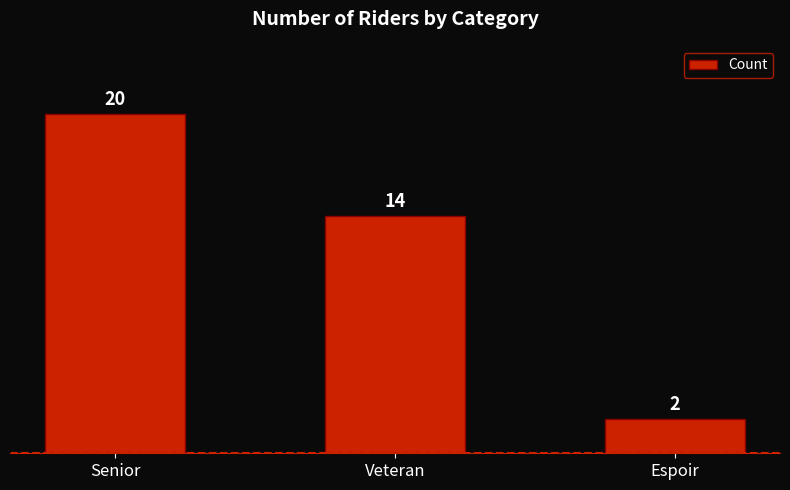

Where is the data nearest to the value 11?

Veteran